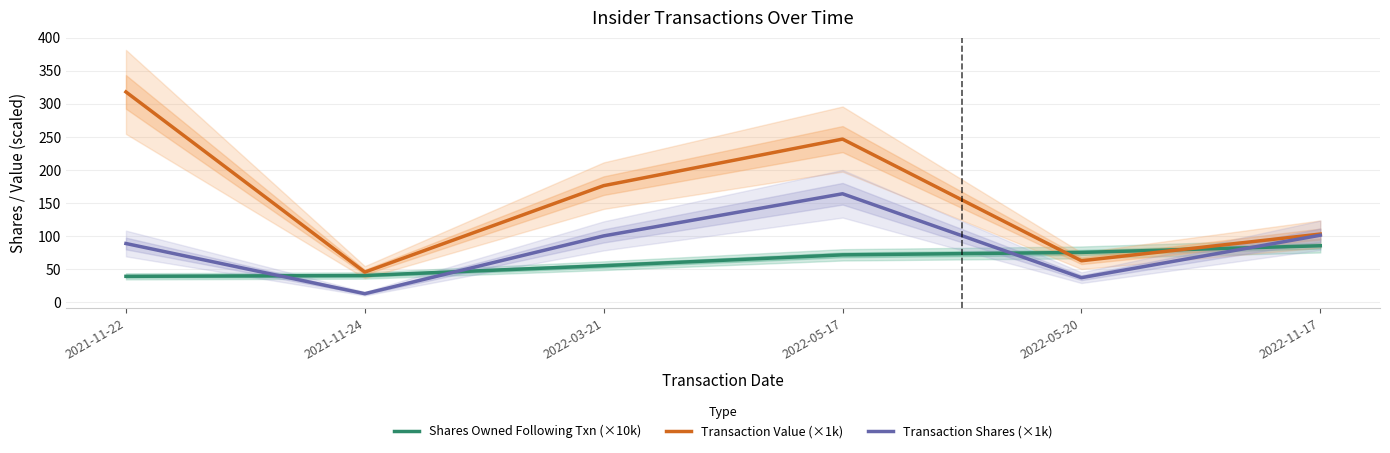

Count the number of data series in this chart.

3